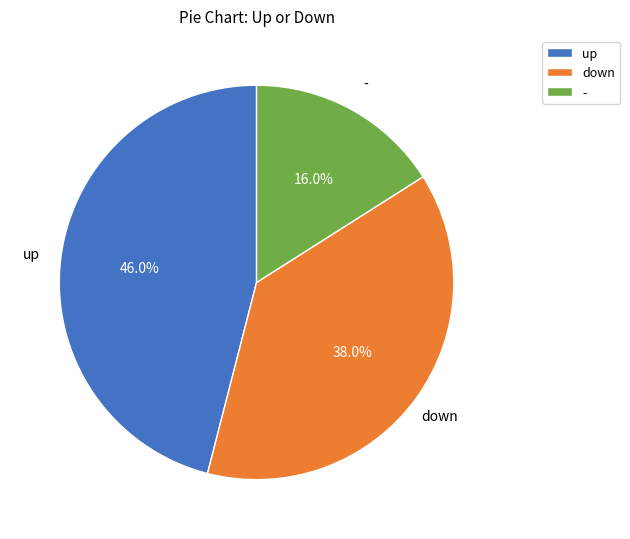

Count the number of slices in the pie.

3